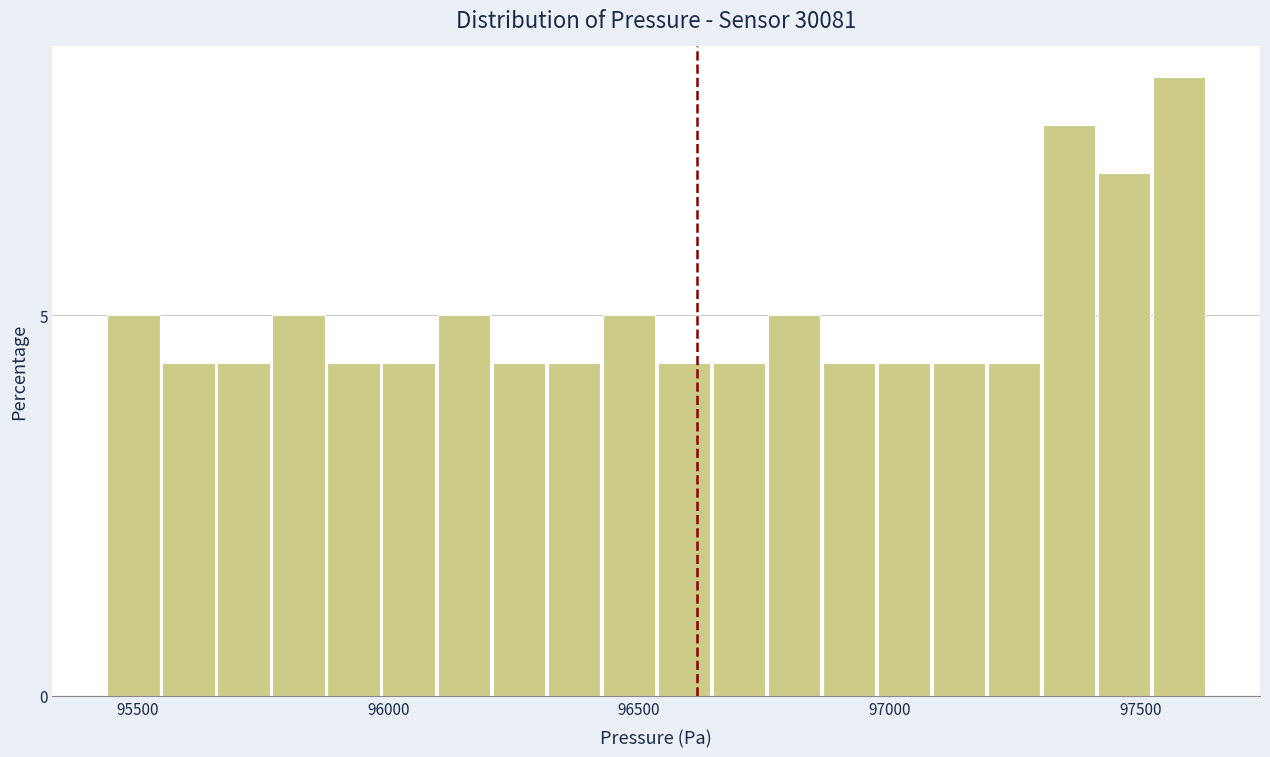

Read against the x-axis, roughly where is the centre of the tallest bar?

97600